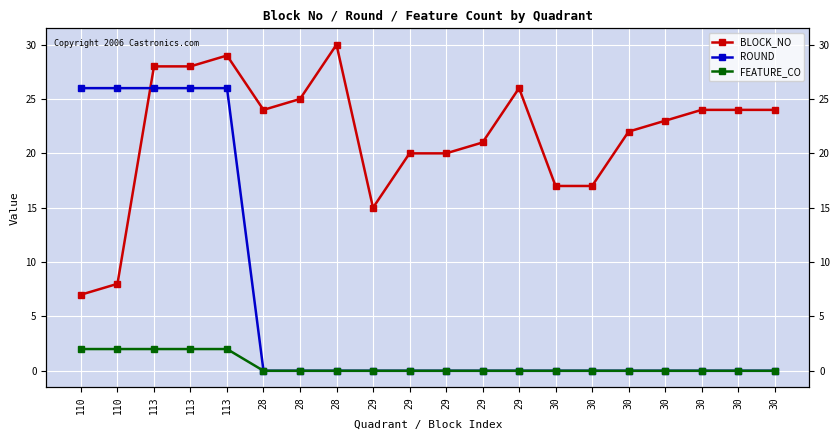

How many data points in BLOCK_NO are less than 24?

10